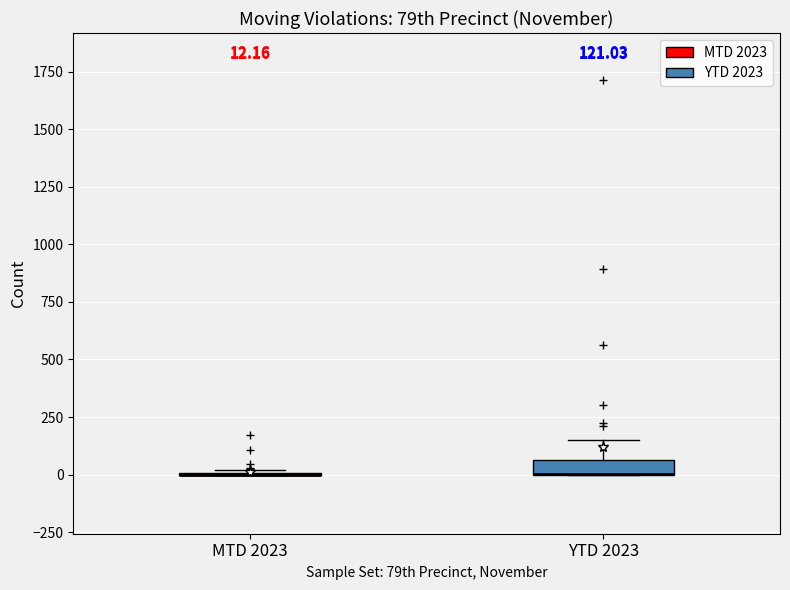

Which box is the tallest, from its lower edge to its upper edge?

YTD 2023